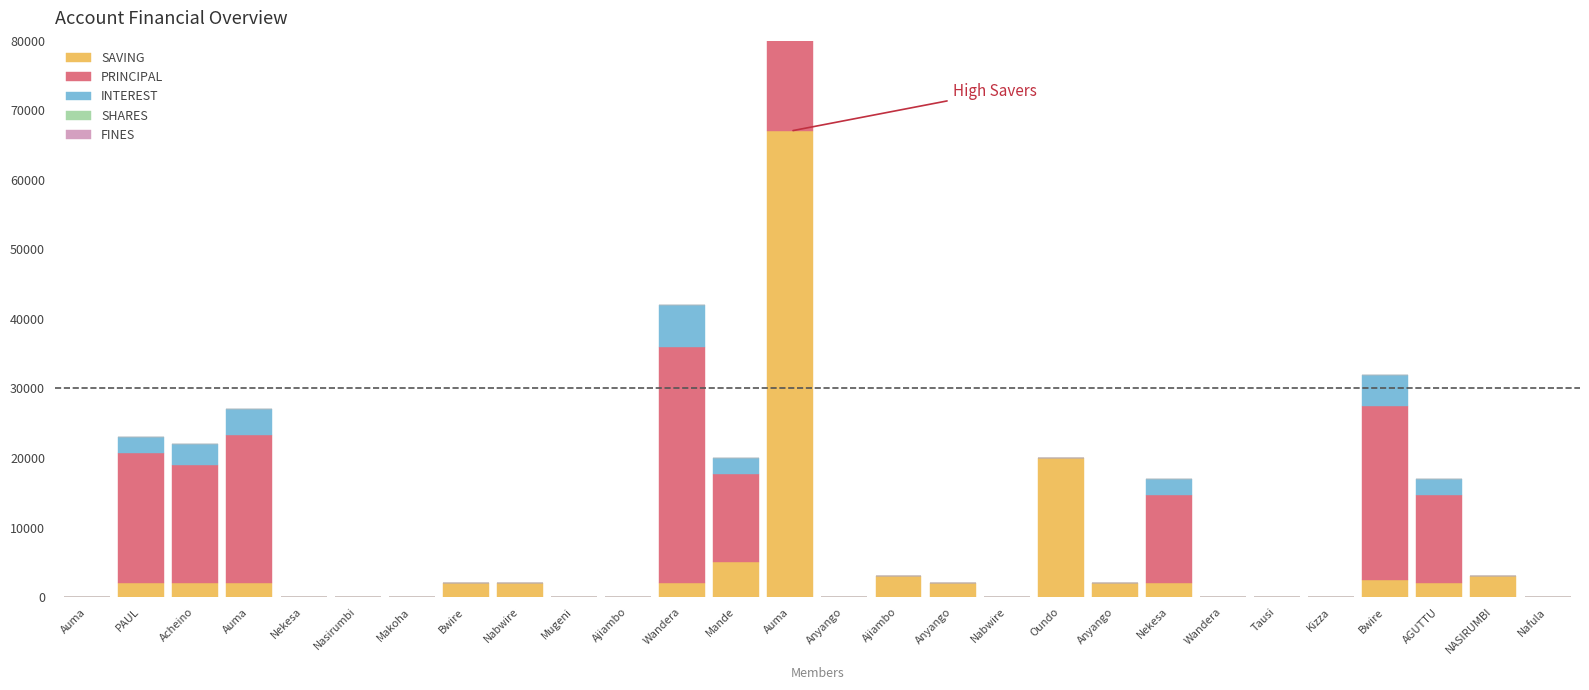

Are the bars horizontal?

No